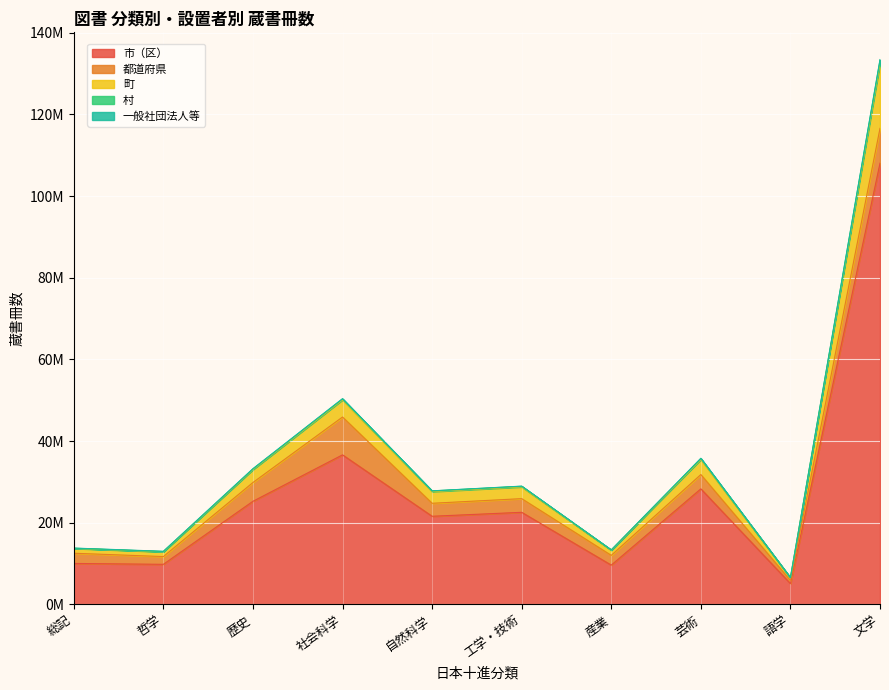

Between 哲学 and 工学・技術, which is larger?

工学・技術